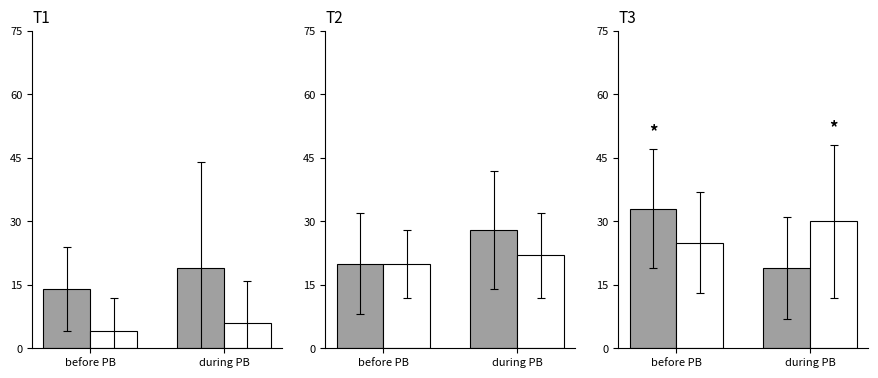

Is the value of White at during PB greater than the value of Gray at during PB?

Yes